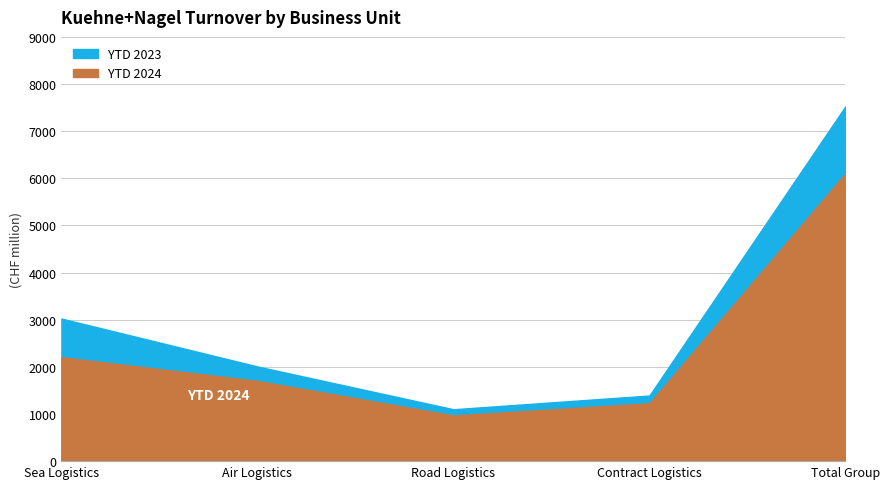

True or false: YTD 2023 and YTD 2024 intersect in this chart.

False